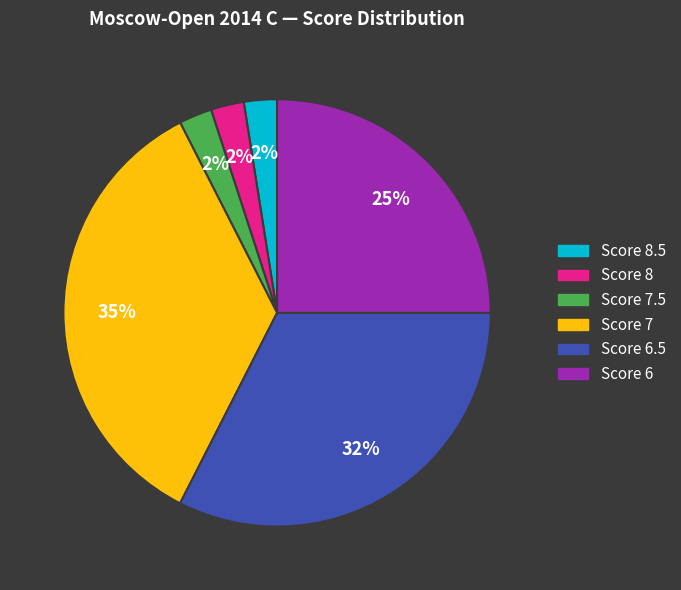

To the nearest percent, what is the average slice percentage?

17%